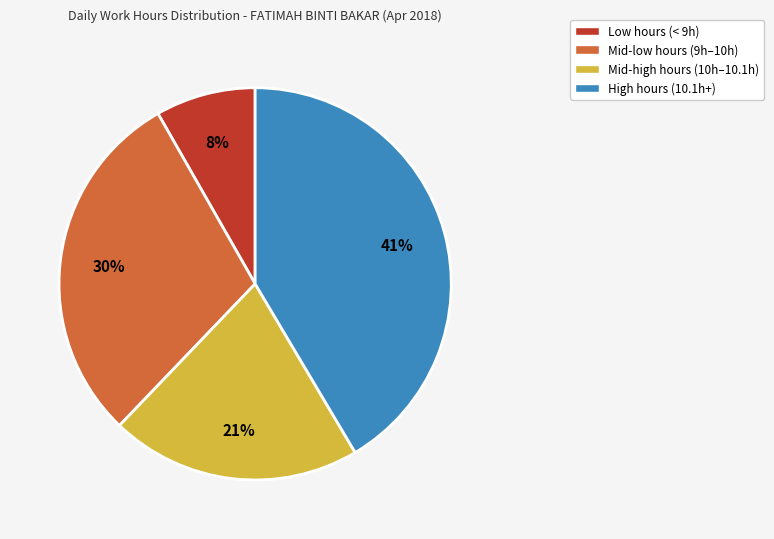

Does any single category account for the majority?

No